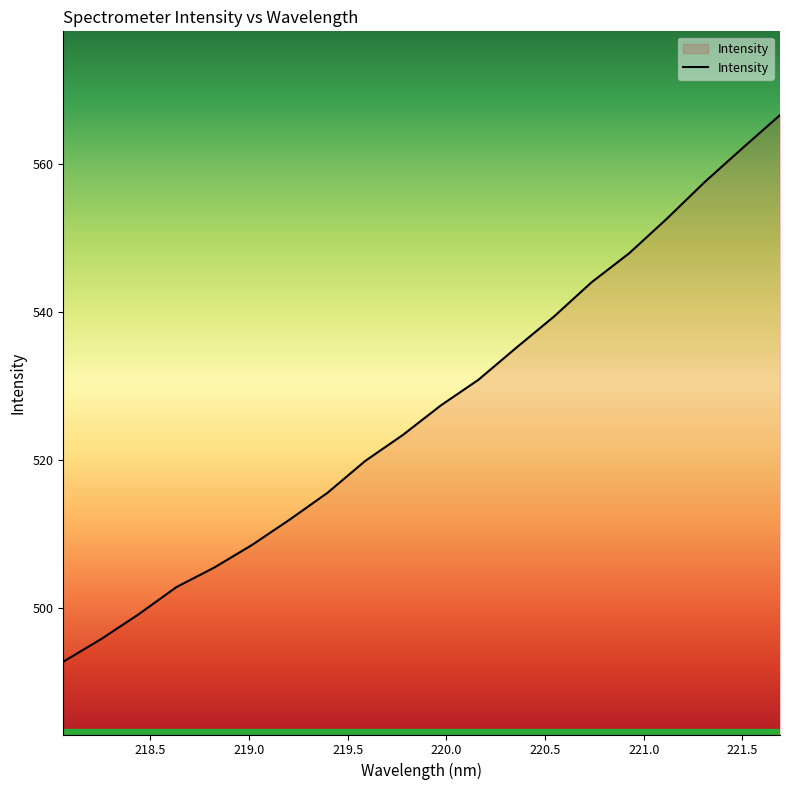

What is the difference between the maximum and minimum values?

74.0